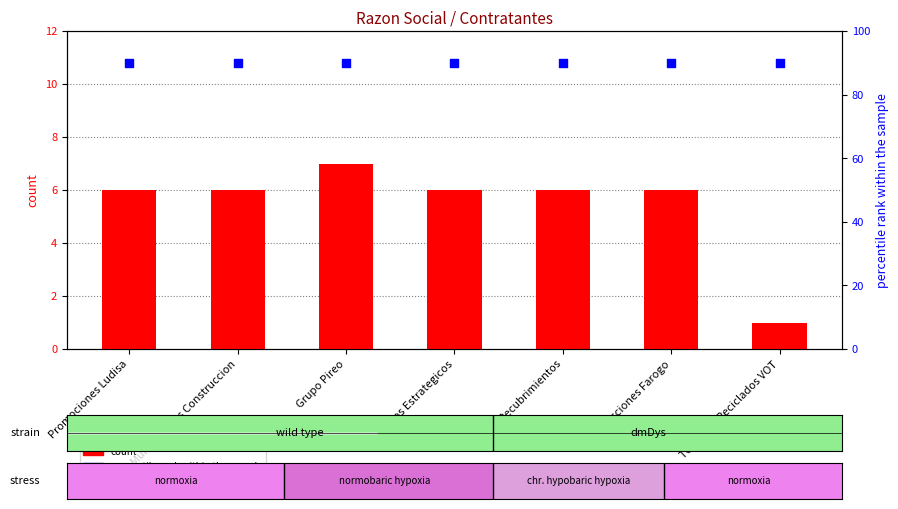

Which series reaches the maximum Y coordinate?

percentile rank within the sample